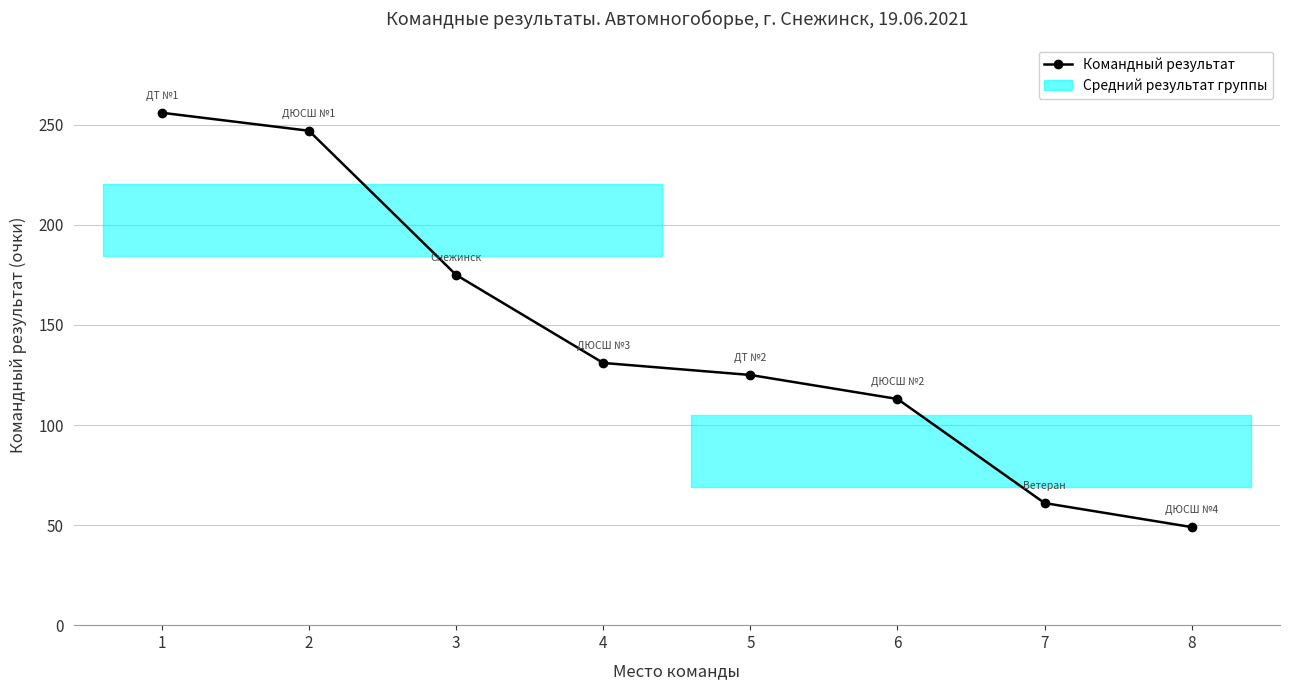

What value does the data have at 6?

113